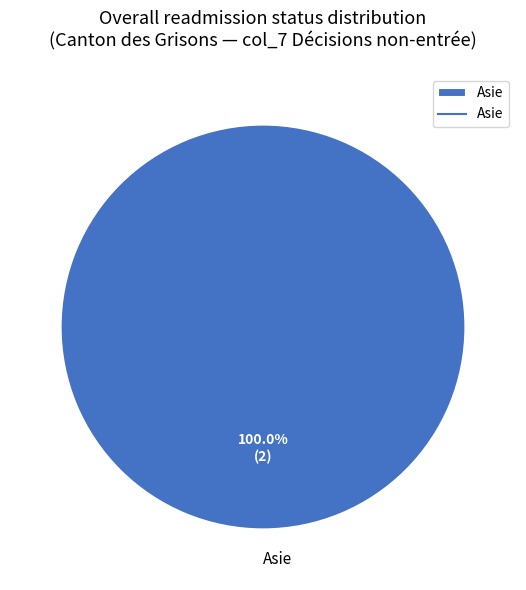

Is there a majority slice in this chart?

Yes